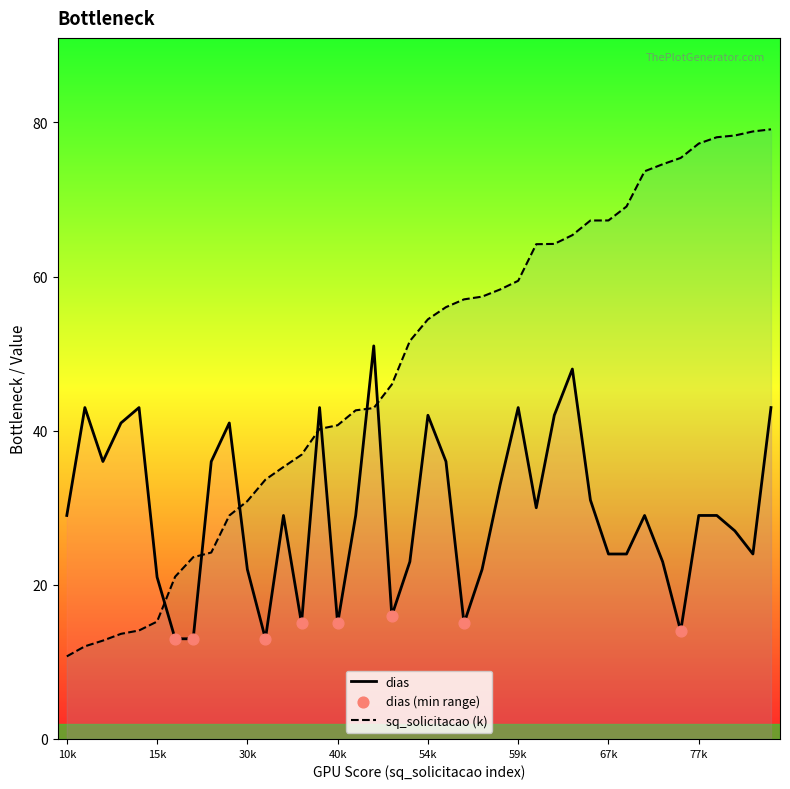

Which series reaches the maximum Y coordinate?

sq_solicitacao_norm